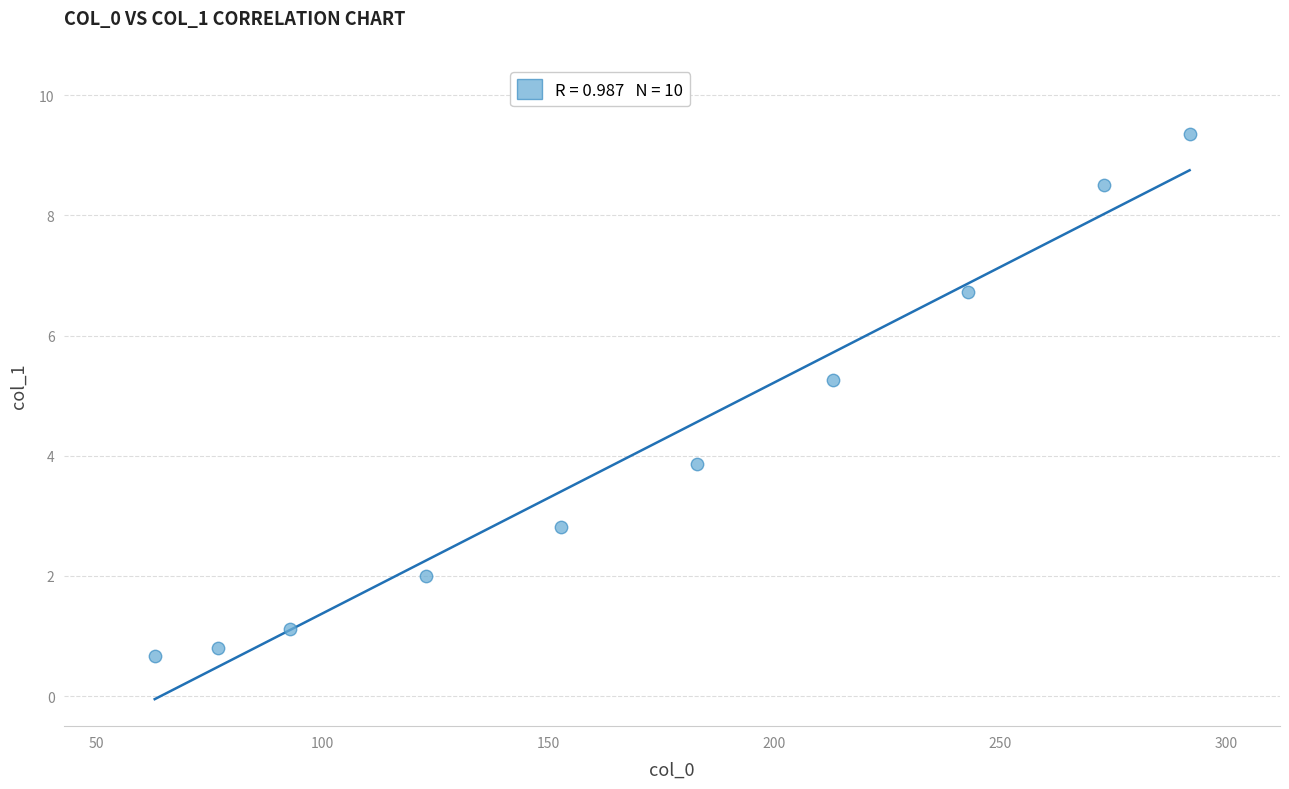

What is the range of Y values (max minus min)?

8.7